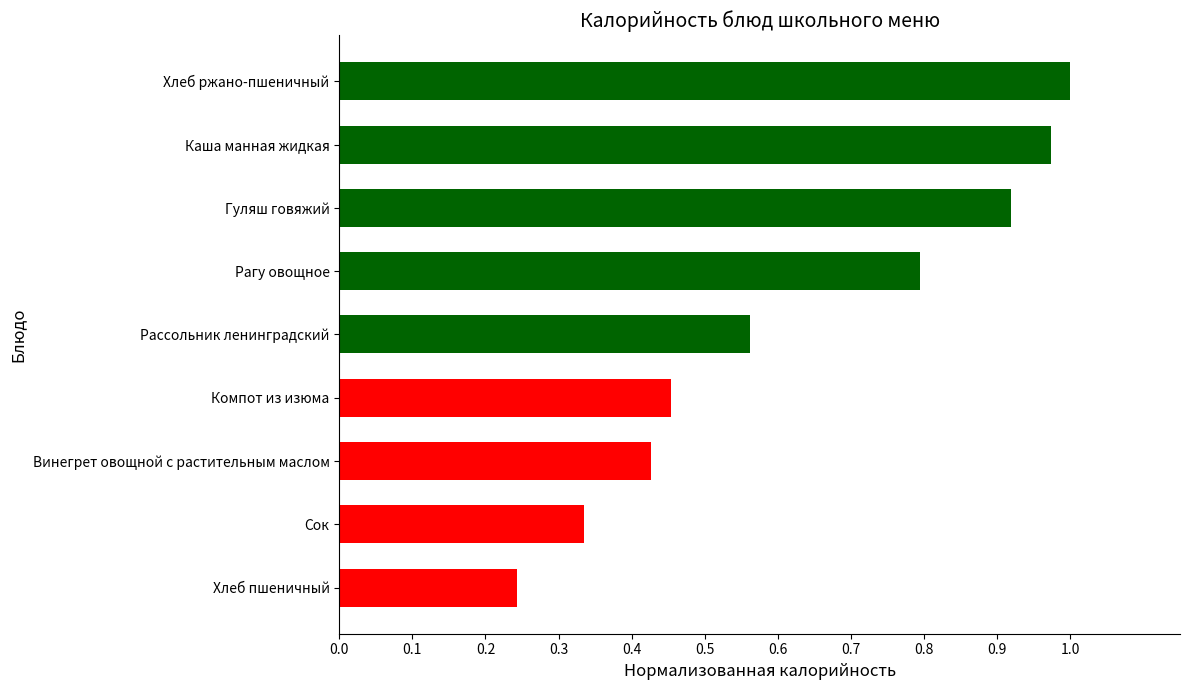

Are the bars grouped side by side (vs. stacked)?

No